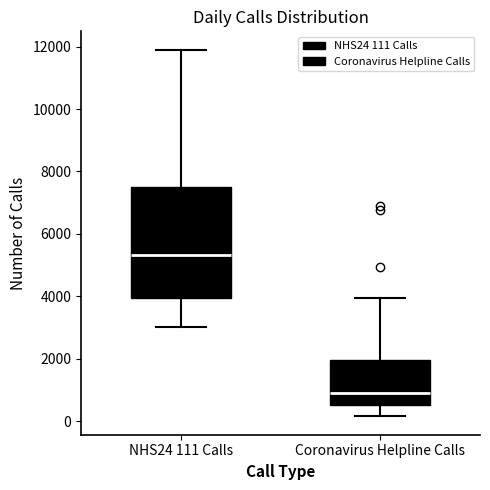

Which box's median line is the lowest?

Coronavirus Helpline Calls